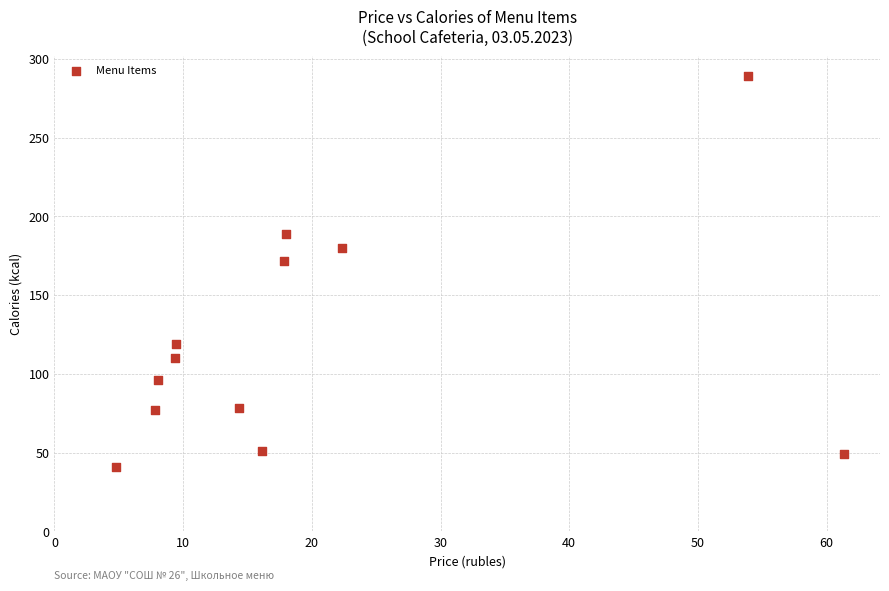

What Y value in the scatter plot is closest to 165?

172.0